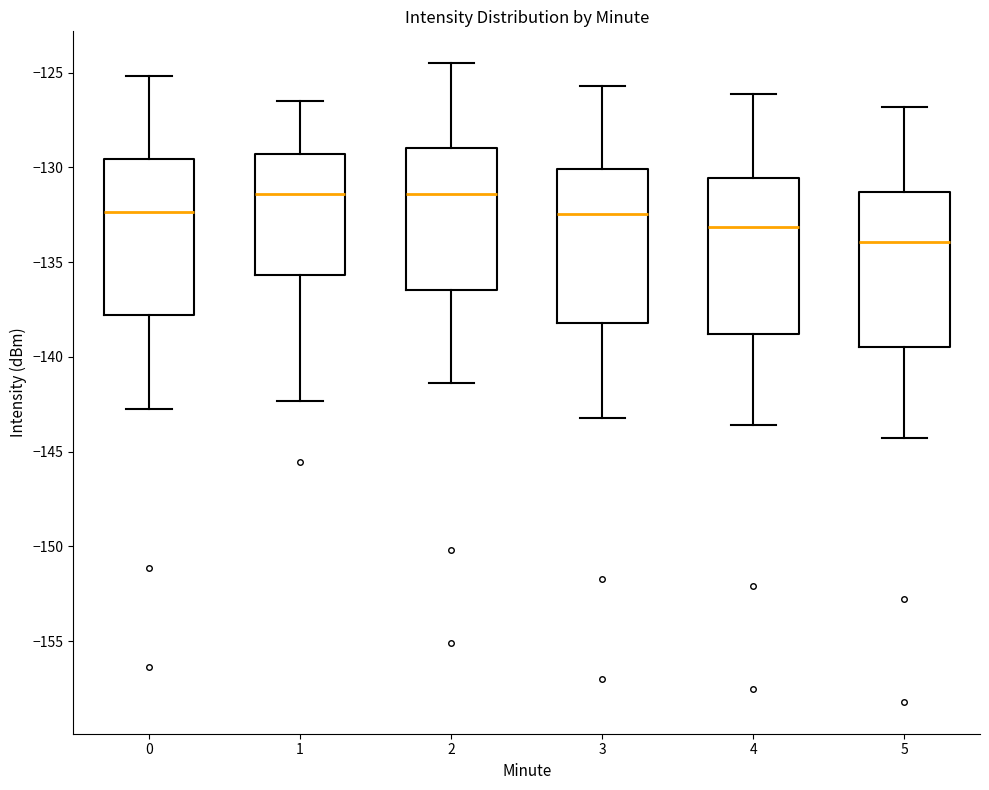

Which box's median line is the lowest?

5